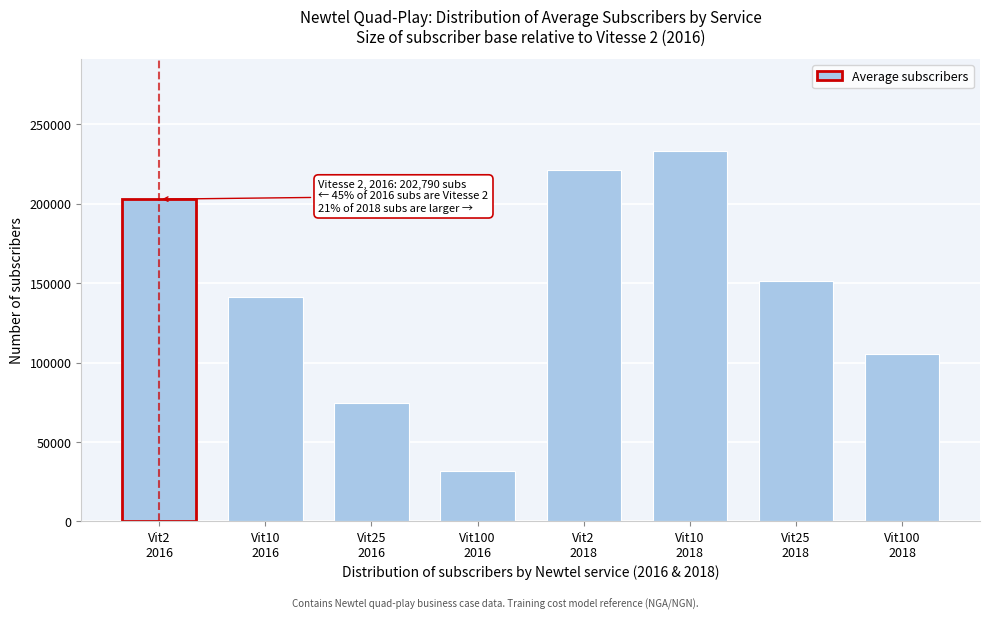

Reading left to right, transcribe all the data shown in this chart.

202790.0	140940.0	74715.0	31715.0	221444.7	232918.9	151625.5	105368.6